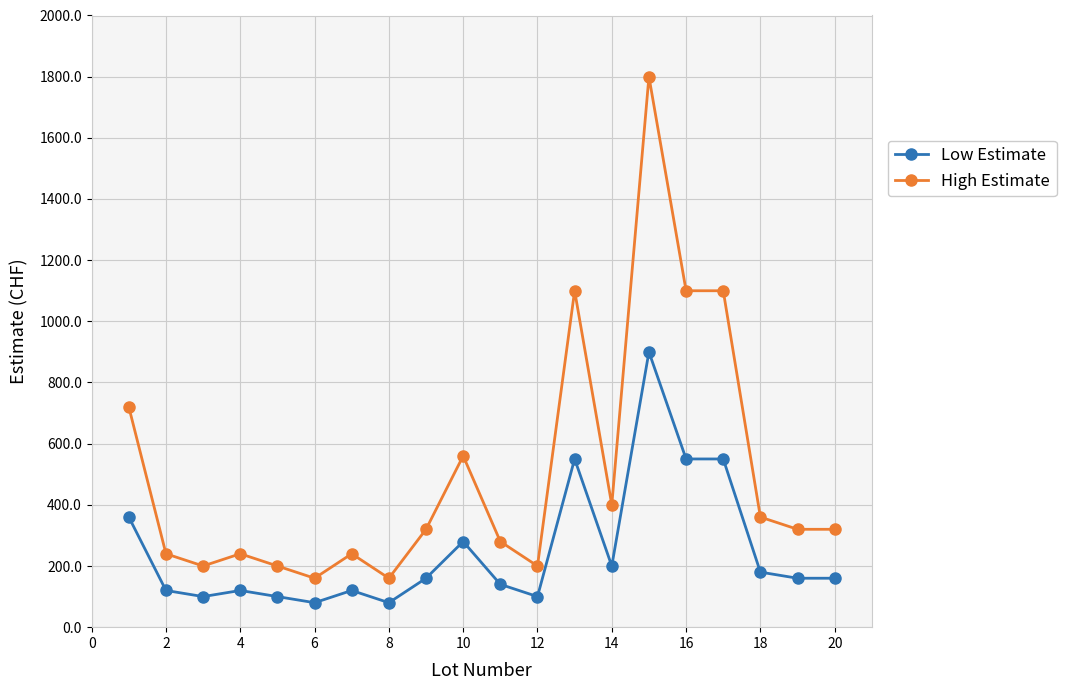

True or false: Low Estimate has more than 1 interior local peaks.

True